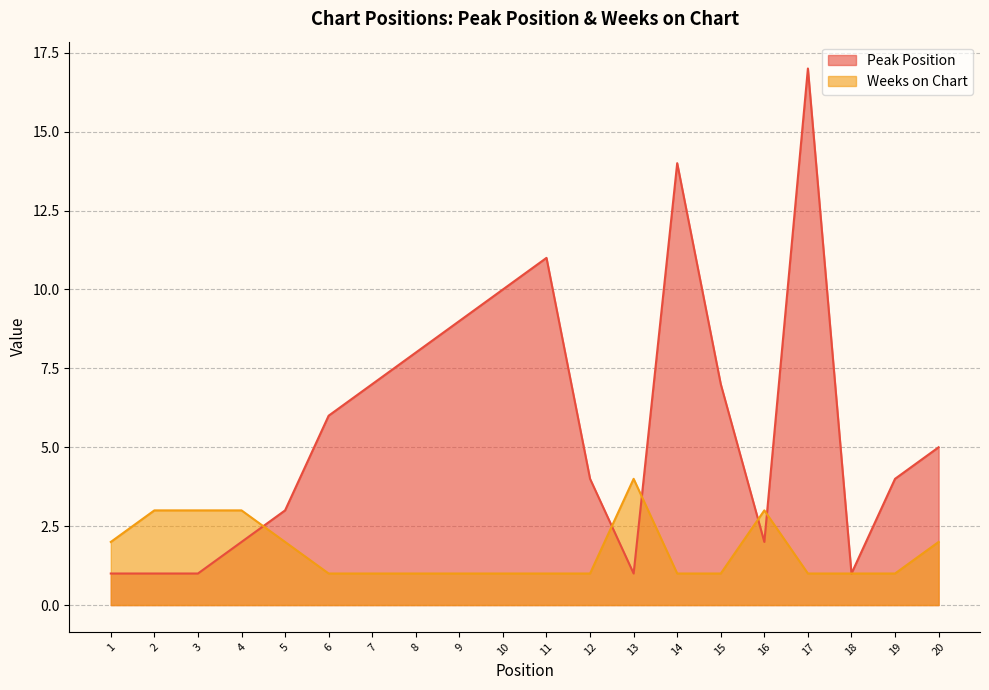

How many lines are shown in the chart?

2